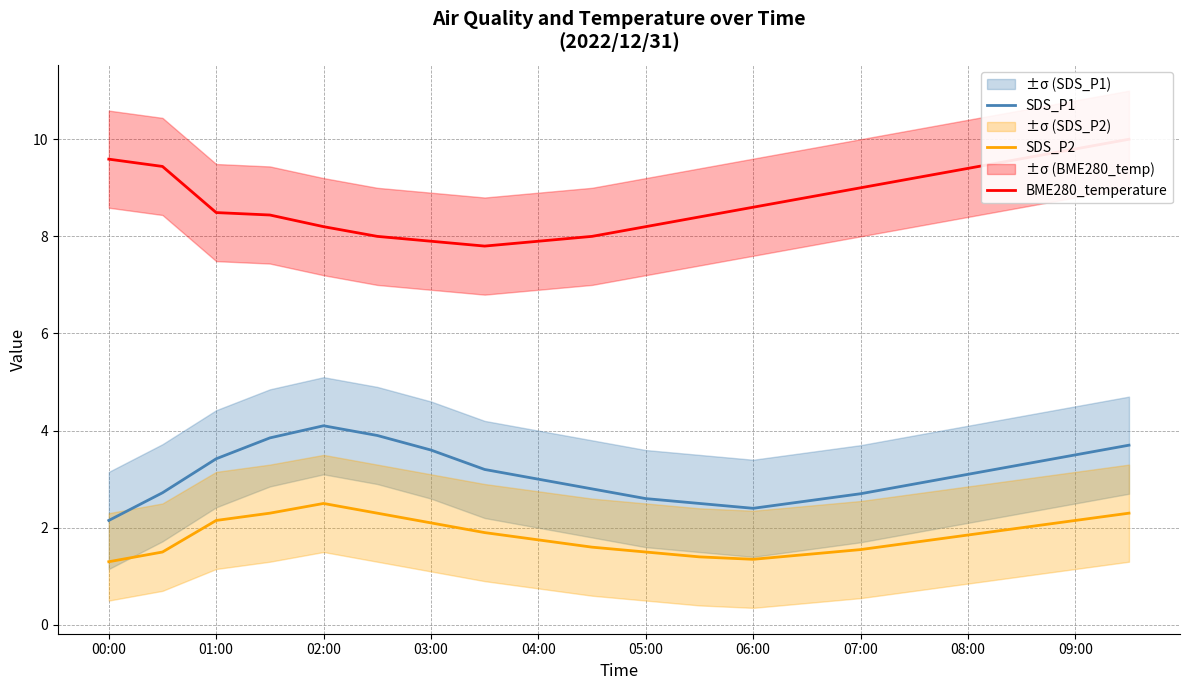

What is the sum of all SDS_P1 values?

62.0